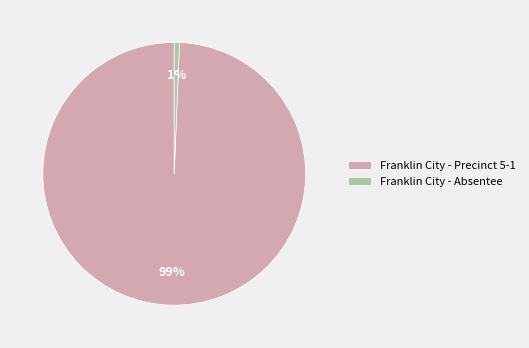

Is it true that Franklin City - Absentee is 1% of the pie?

True